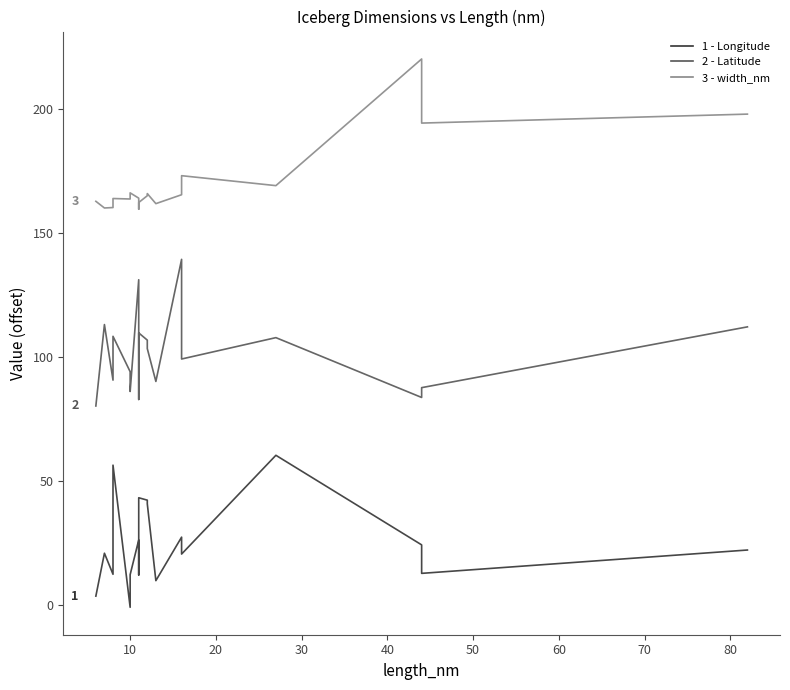

Reading left to right, transcribe all the data shown in this chart.

Longitude: 3.5	20.8	12.3	48.6	56.3	-1.0	12.1	26.1	12.0	23.2	43.2	42.2	40.7	9.7	27.3	20.4	60.3	24.2	12.7	22.1
Latitude: 80.2	113.0	90.6	105.2	108.3	94.0	86.0	131.1	85.9	82.8	109.7	106.8	103.3	90.1	139.4	99.1	107.8	83.6	87.6	112.1
width_nm: 162.8	160.1	160.3	162.5	163.9	163.7	166.2	164.0	163.5	159.6	162.3	165.0	165.9	161.8	165.4	173.1	169.1	220.2	194.3	198.0